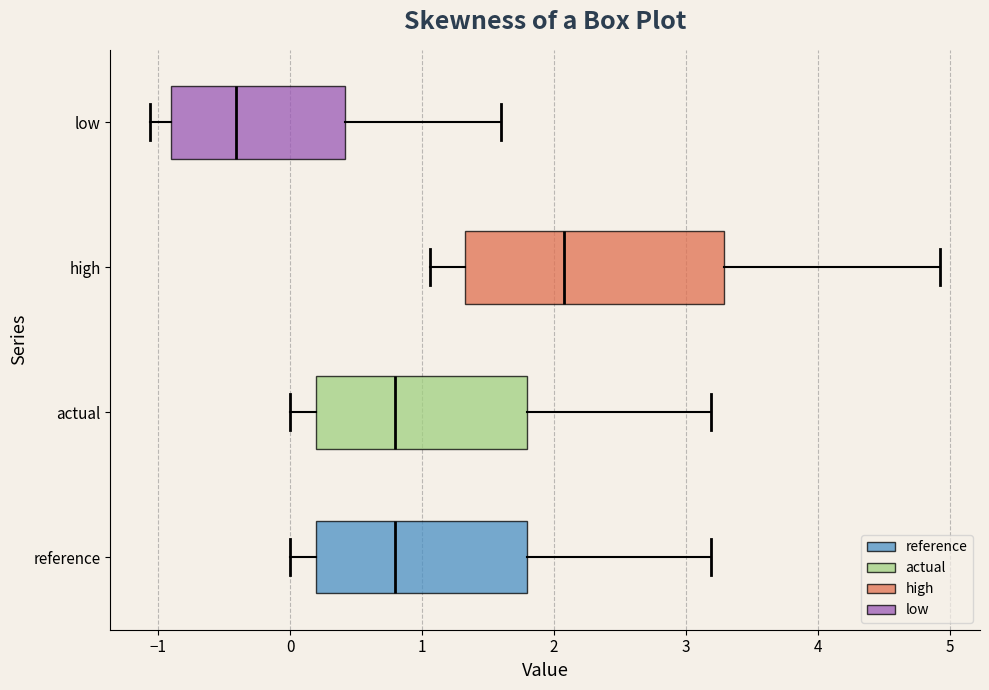

Which box is the widest, from its left edge to its right edge?

high